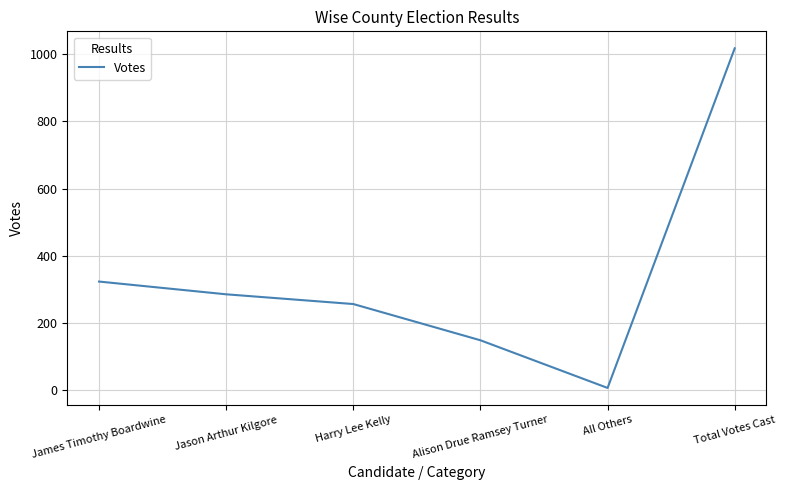

Which has a higher value, Harry Lee Kelly or James Timothy Boardwine?

James Timothy Boardwine